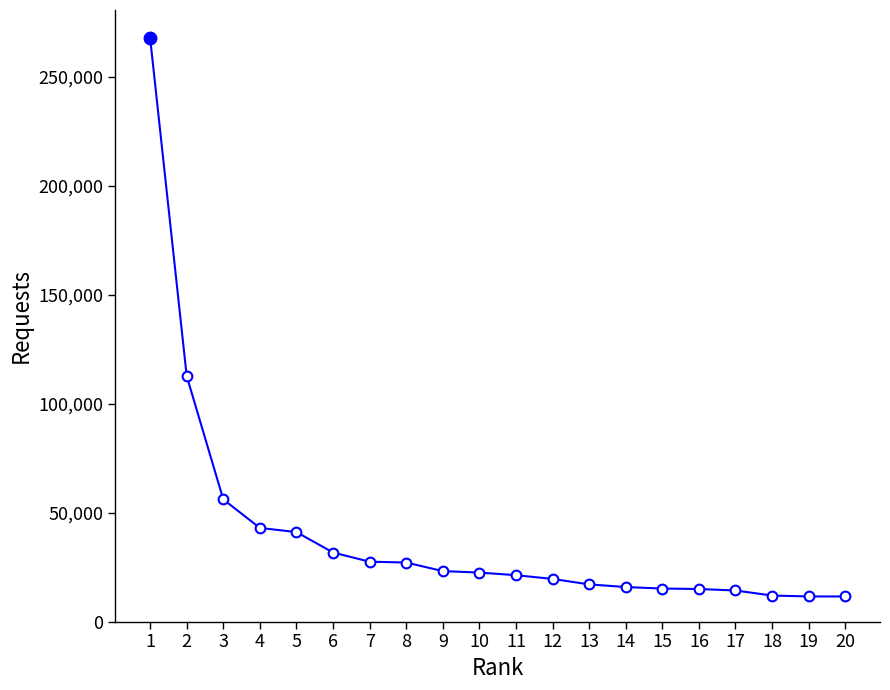

Is it true that the value at 11 is 21312?

True